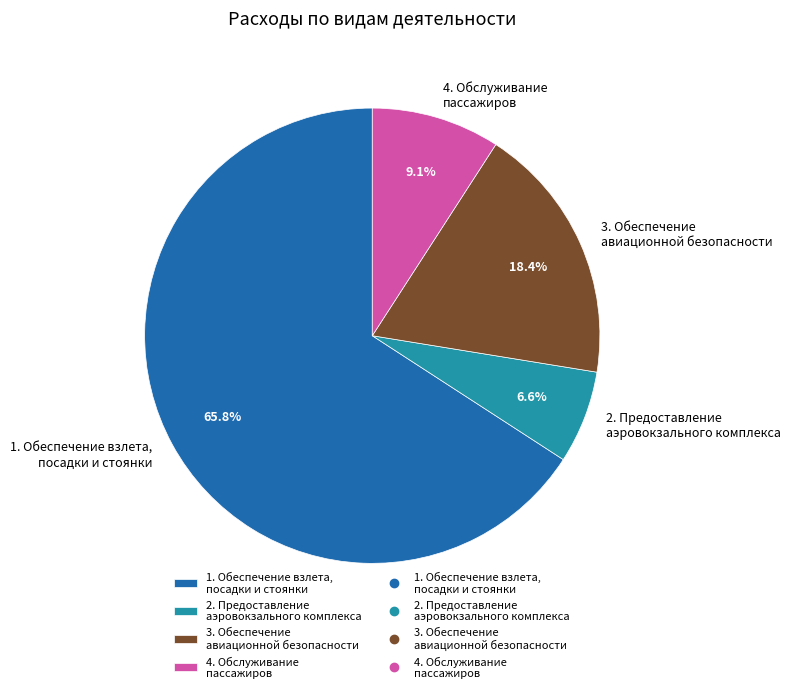

Between 4. Обслуживание пассажиров and 1. Обеспечение взлета, посадки и стоянки, which is larger?

1. Обеспечение взлета, посадки и стоянки